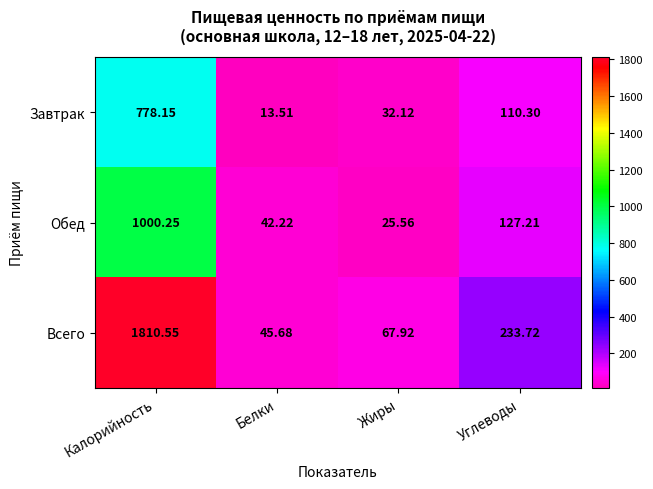

Which series has the largest range (max minus min)?

Всего